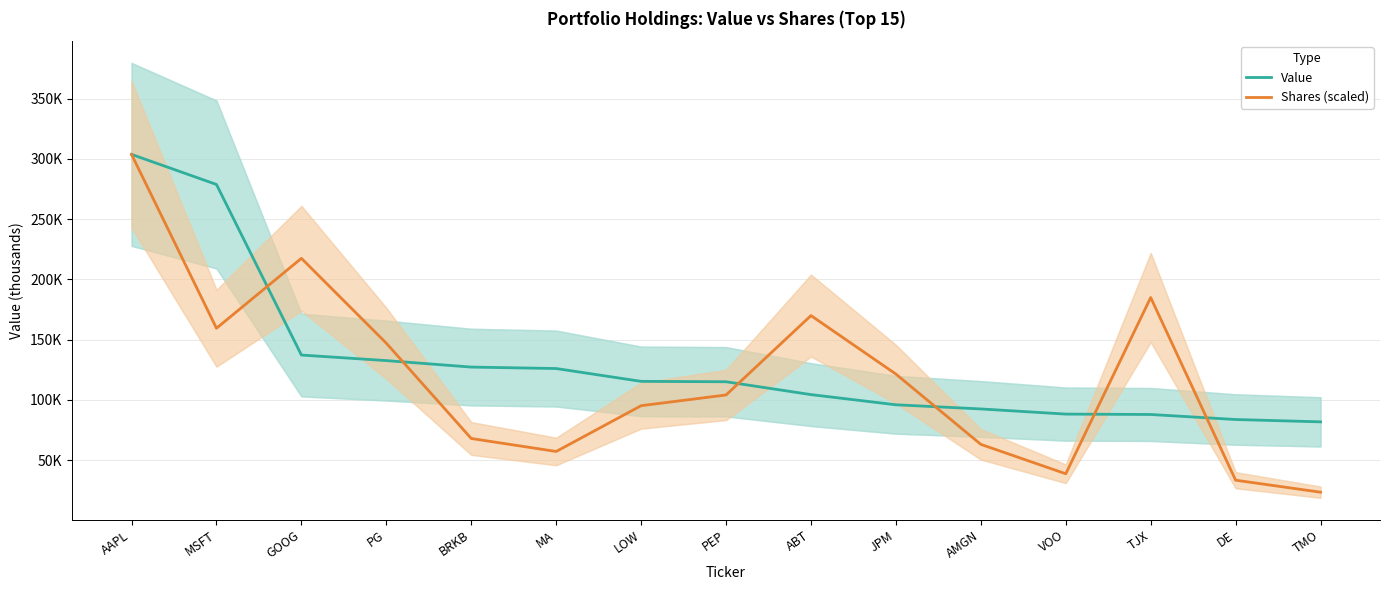

Which series ends up on top after the final intersection of Value and Shares (scaled)?

Value